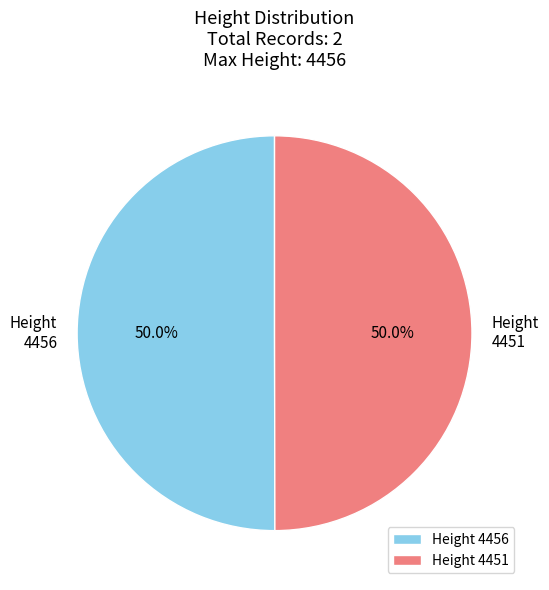

Combined, do Height 4456 and Height 4451 account for over 50%?

Yes